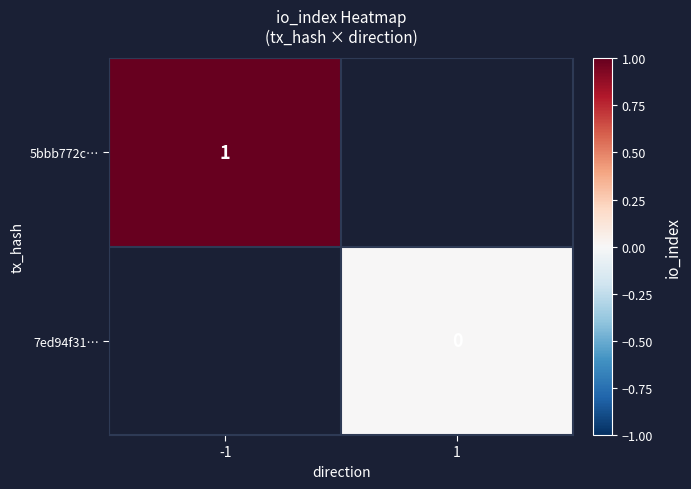

Is the value of 5bbb772c… at -1 greater than the value of 7ed94f31… at 1?

Yes